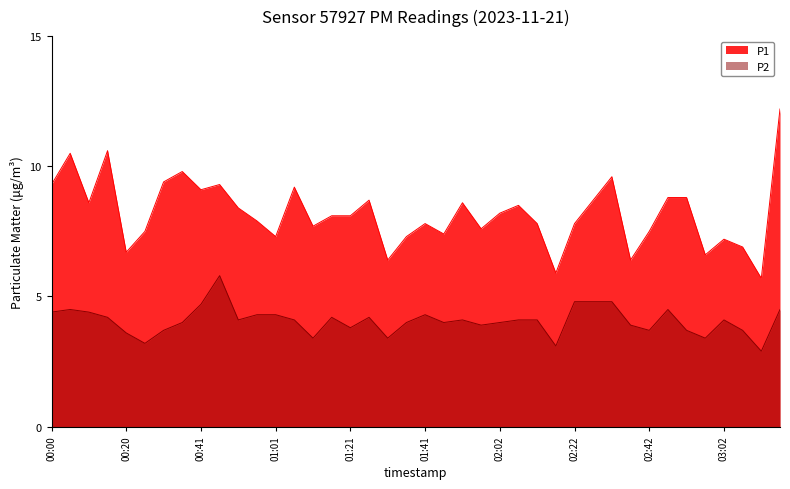

What is the difference between the highest and lowest values at 00:20?

3.1